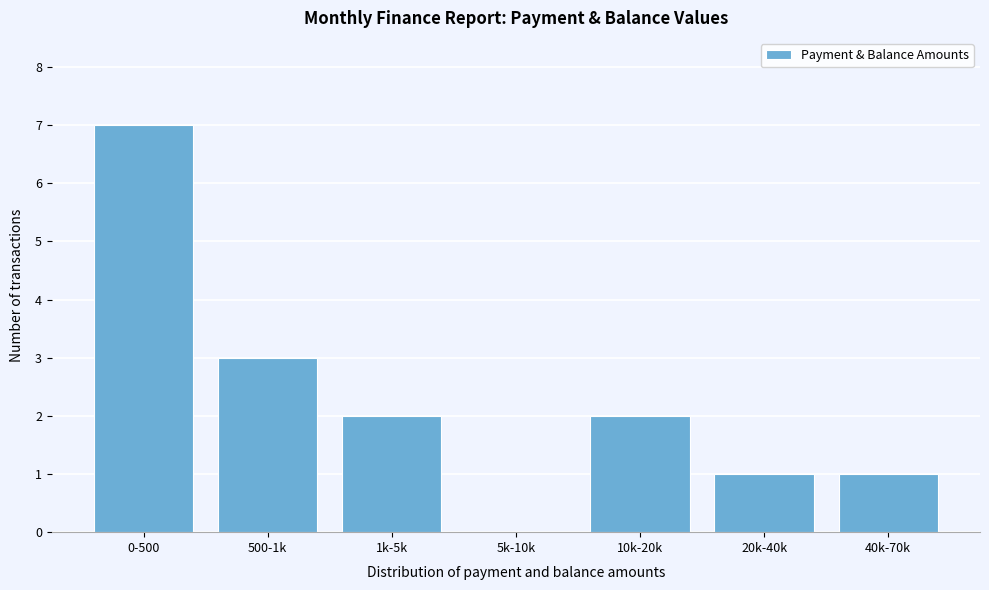

Reading left to right, list all the values displayed in this chart.

0-500=7	500-1k=3	1k-5k=2	5k-10k=0	10k-20k=2	20k-40k=1	40k-70k=1